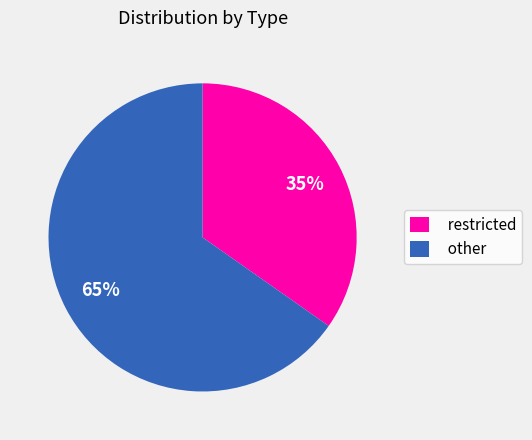

The restricted slice represents 41% of the pie. True or false?

False